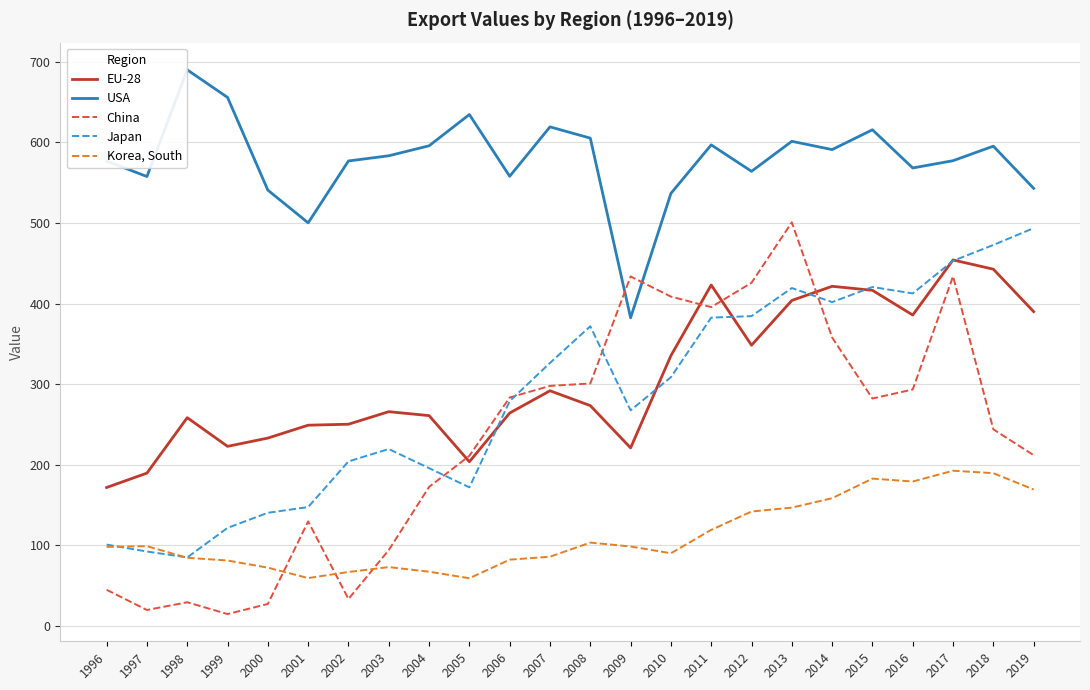

True or false: USA has a value of 905.3 at 2007.

False